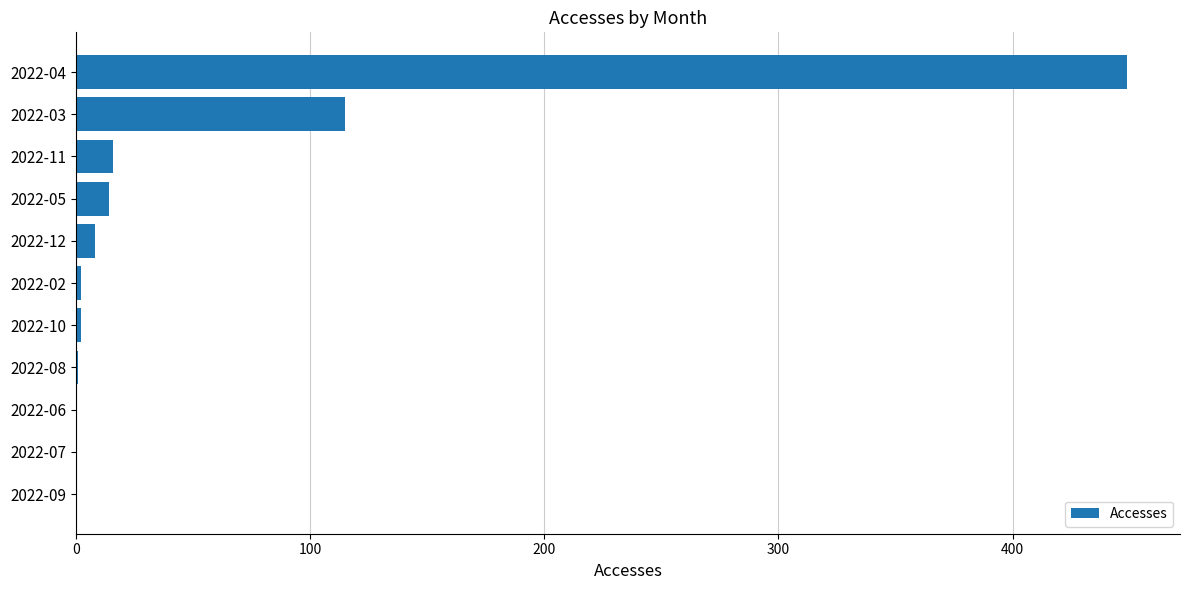

What is the sum of all values?

607